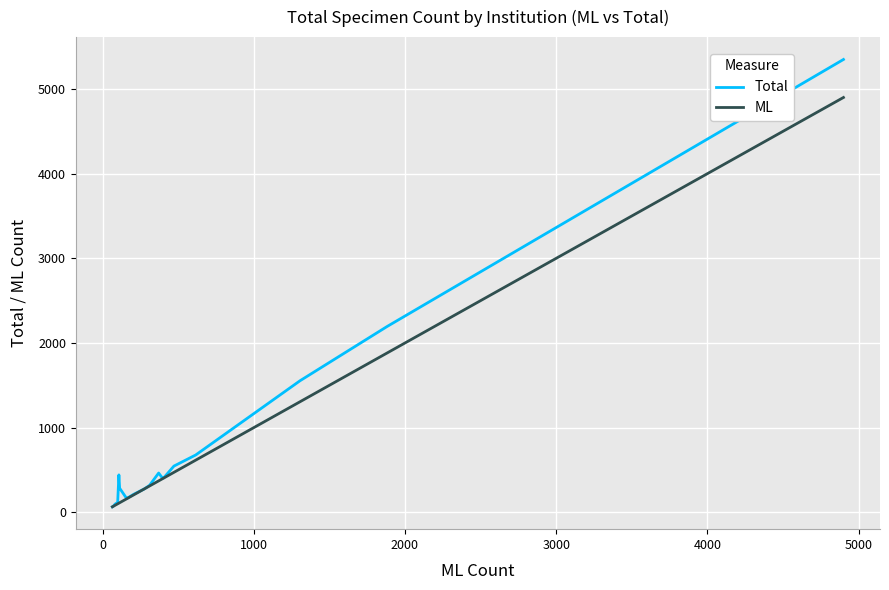

What is the greatest value displayed?

5349